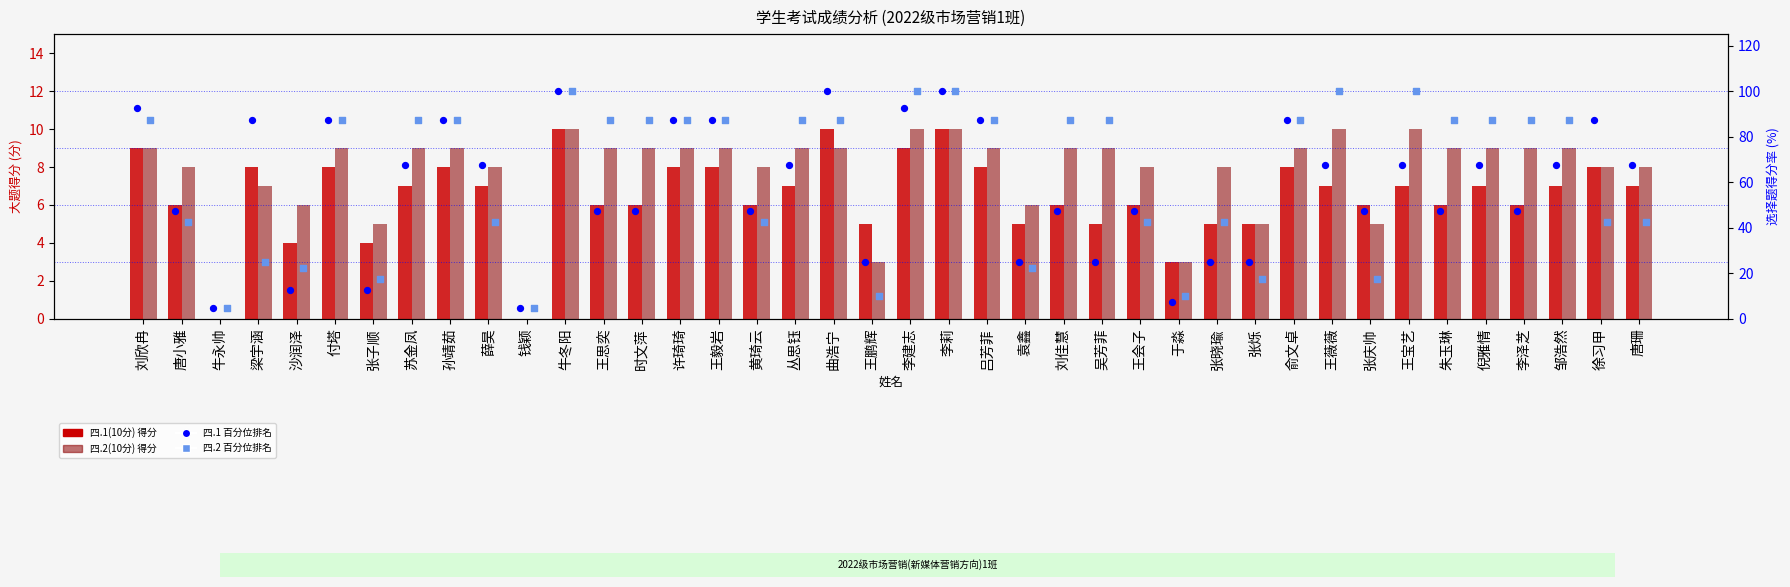

Which series reaches the maximum Y coordinate?

四.1 百分位排名